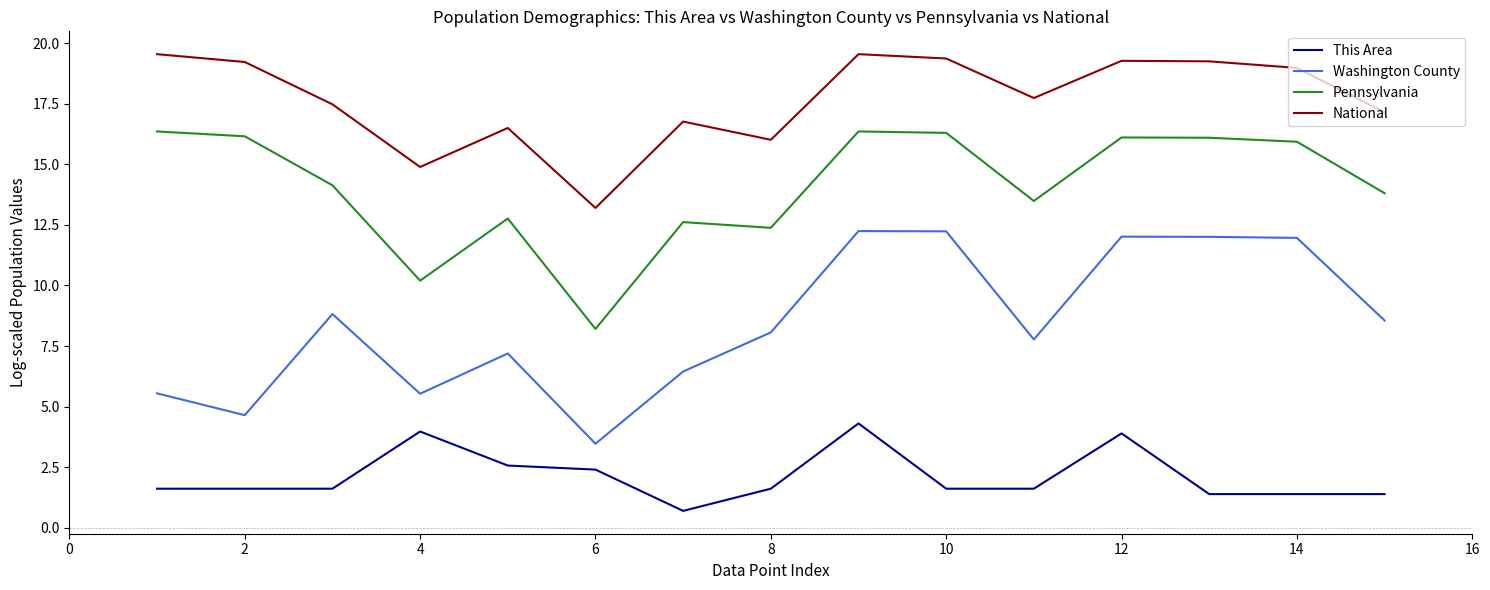

What is the difference between the maximum and minimum values in the Washington County series?

8.8